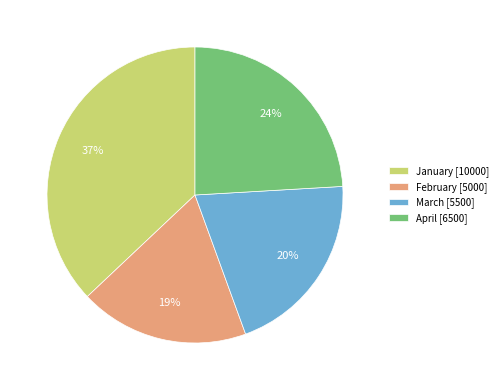

To the nearest percent, what portion does January represent?

37%